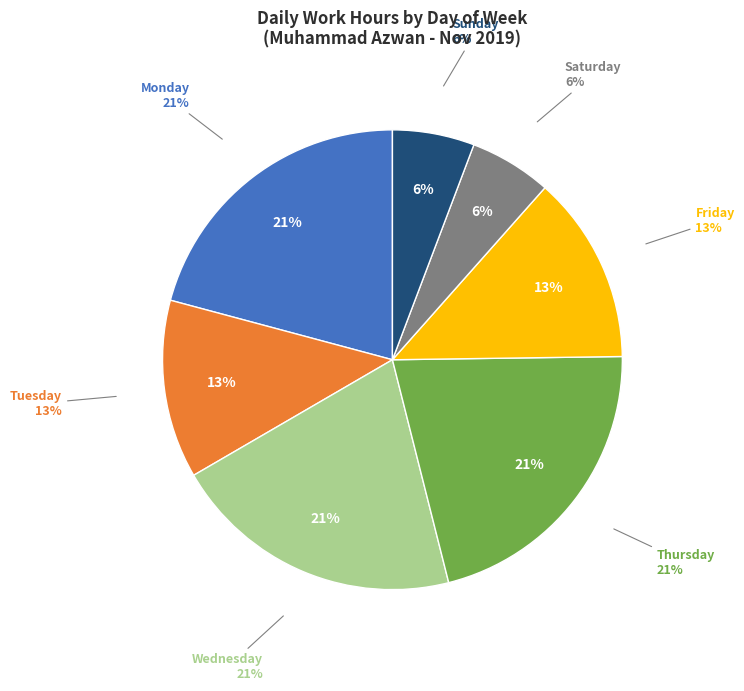

Is Sun (10/11) the majority of the pie?

No